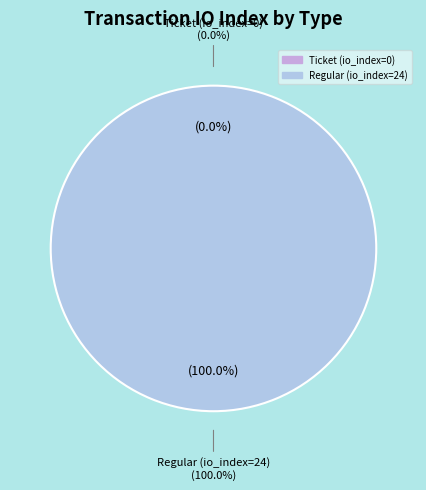

Which category has the biggest portion of the pie?

Regular (io_index=24)